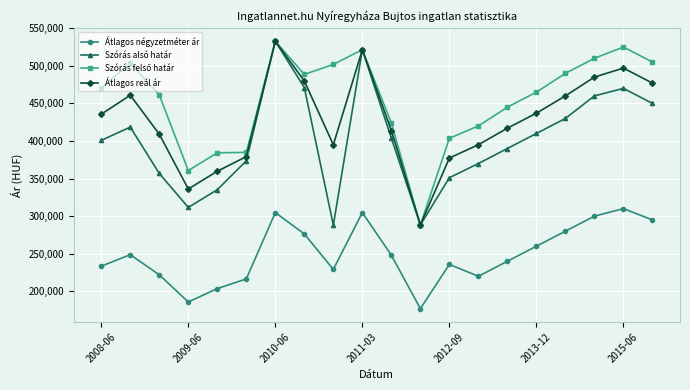

What is the maximum value for Átlagos reál ár?

532696